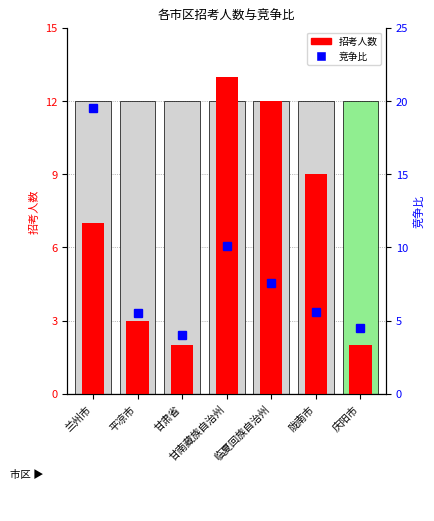

Read the 竞争比 value at 庆阳市.

4.5